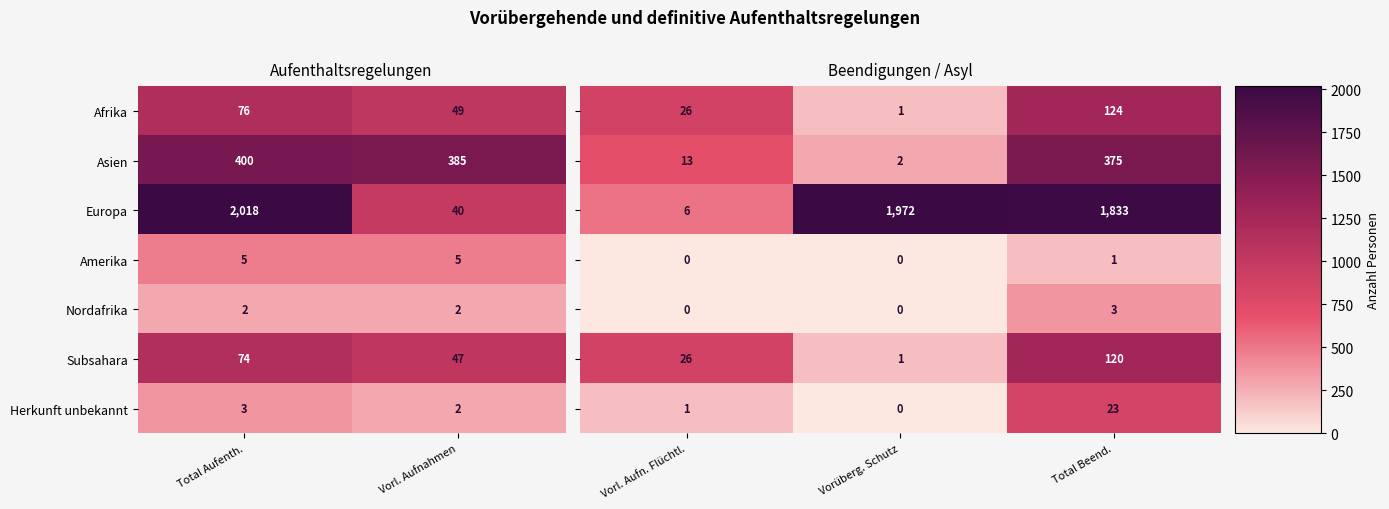

How many values in the Afrika series are below 76?

1